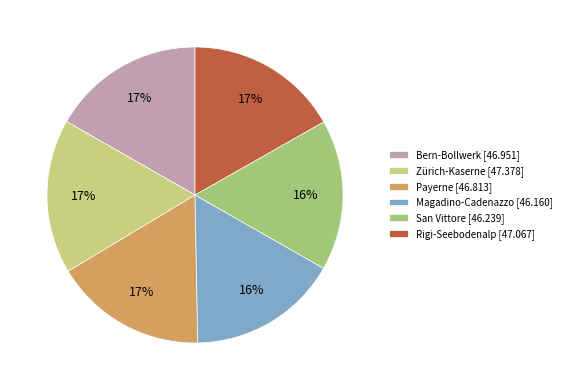

What percentage is the Bern-Bollwerk slice, to the nearest percent?

17%